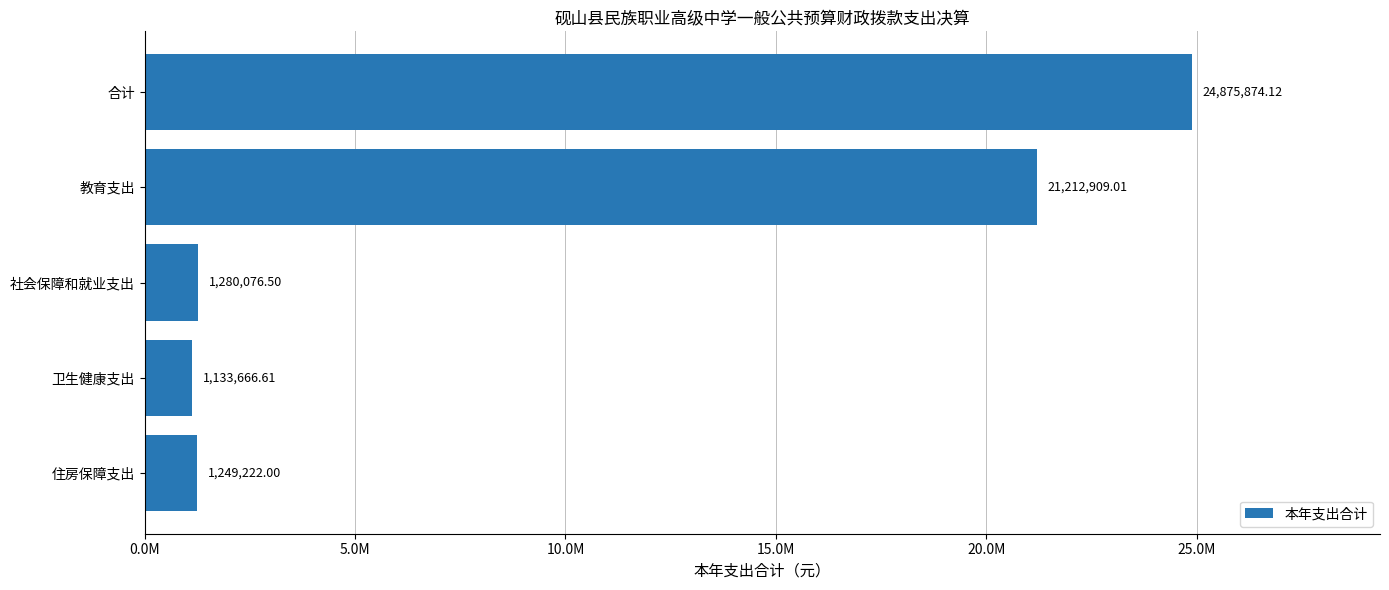

How many data points are less than 1280076?

2